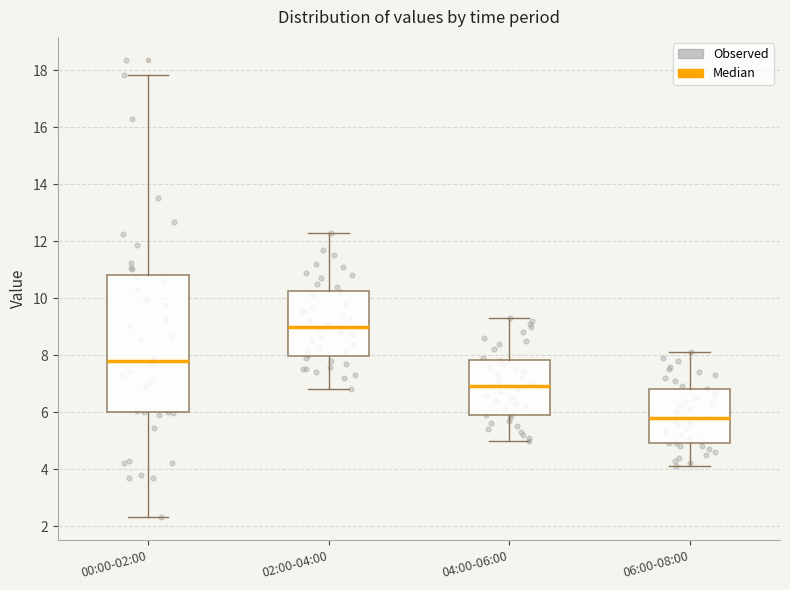

Reading left to right, transcribe this box plot: for each box, give where its median line is, the range the box spans, and where its two whiskers end, as read against the y-axis. The values are not printed on the chart, so give them approximately, as read against the axis.

00:00-02:00: median 7.8, box 6.0 to 10.8, whiskers 2.4 to 17.8
02:00-04:00: median 9.0, box 8.0 to 10.2, whiskers 6.8 to 12.4
04:00-06:00: median 7.0, box 6.0 to 7.8, whiskers 5.0 to 9.4
06:00-08:00: median 5.8, box 5.0 to 6.8, whiskers 4.2 to 8.2